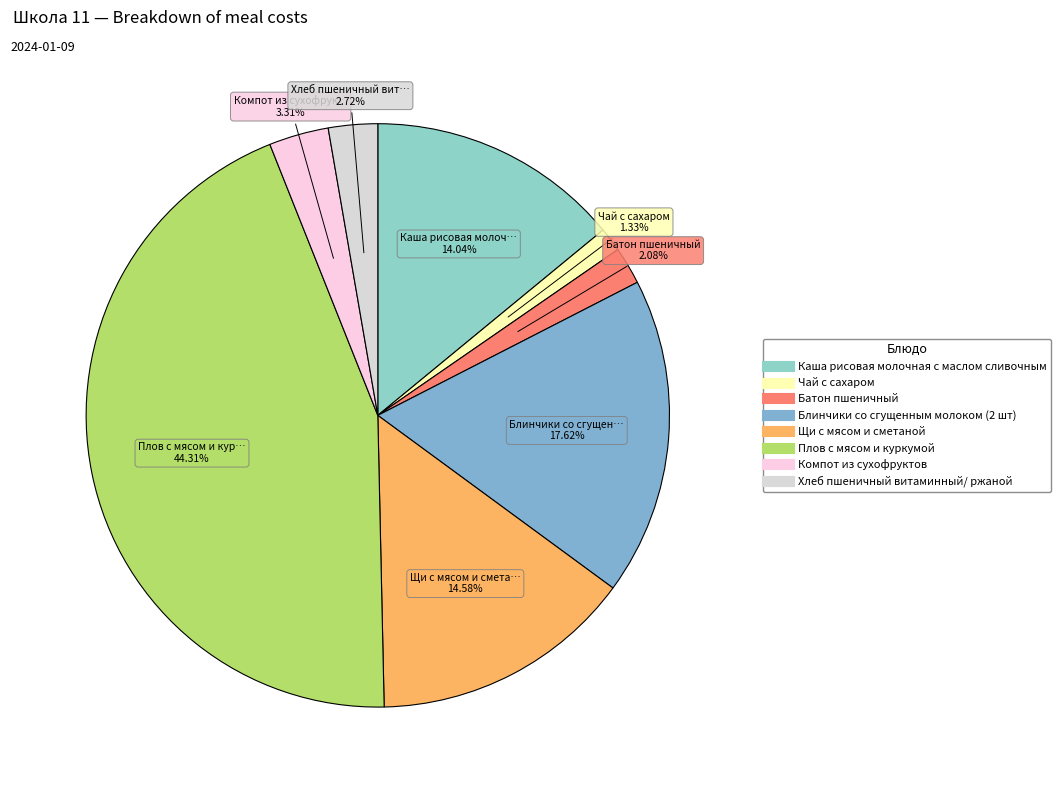

True or false: Плов с мясом и куркумой accounts for 44% of the total.

True